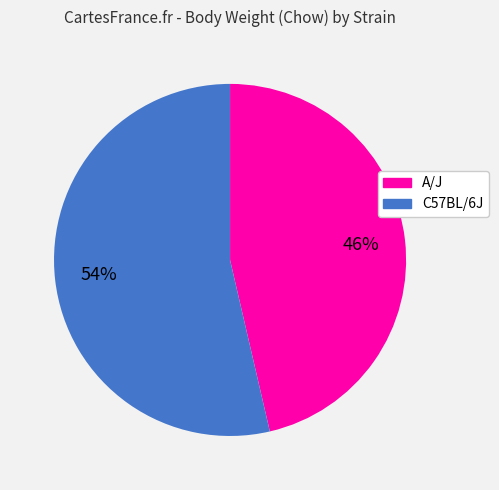

Count the number of slices in the pie.

2